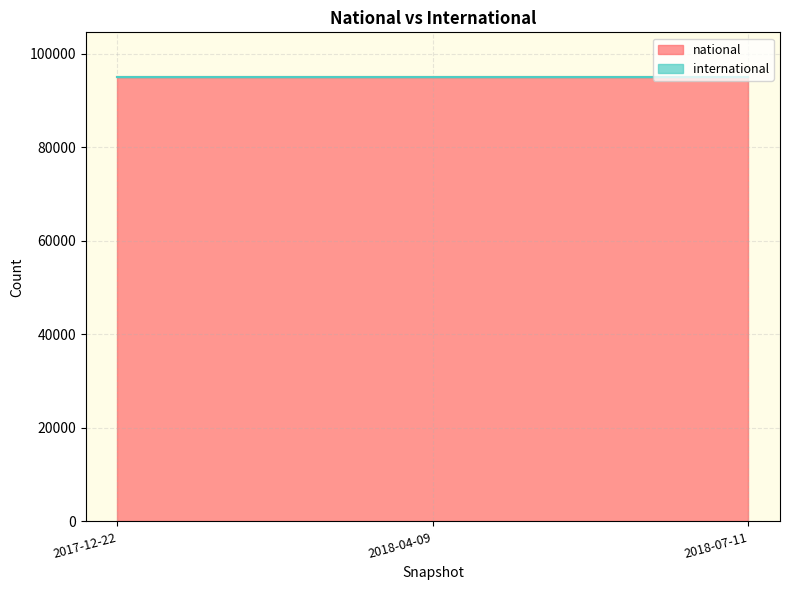

Reading right to left, list all the values displayed in this chart.

national: 2018-07-11=95120	2018-04-09=95120	2017-12-22=95120
international: 2018-07-11=0	2018-04-09=0	2017-12-22=0